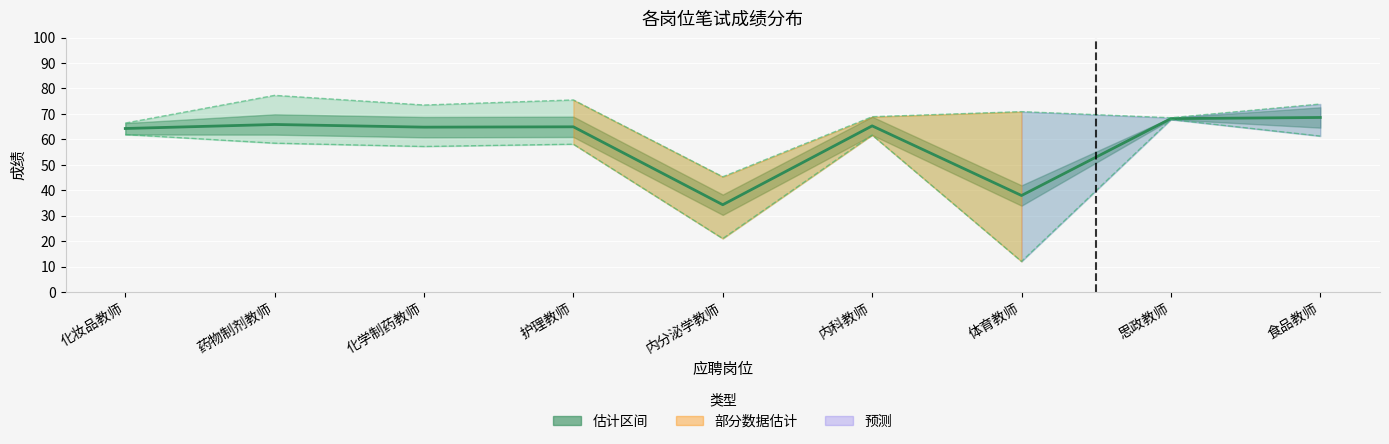

Reading right to left, transcribe all the data shown in this chart.

68.6	68.2	37.9	65.3	34.3	64.9	64.8	65.8	64.3